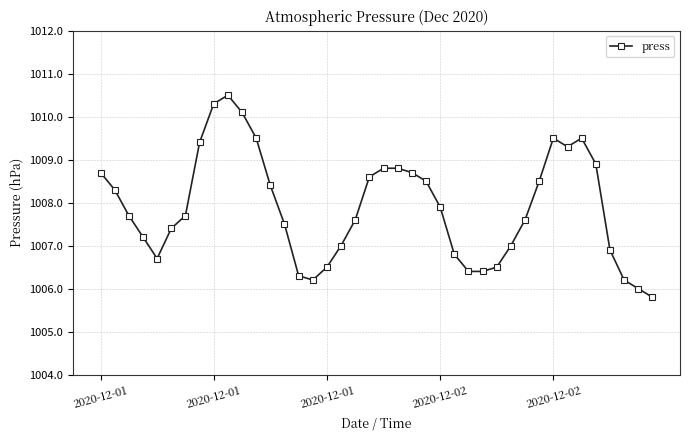

What is the greatest value displayed?

1010.5